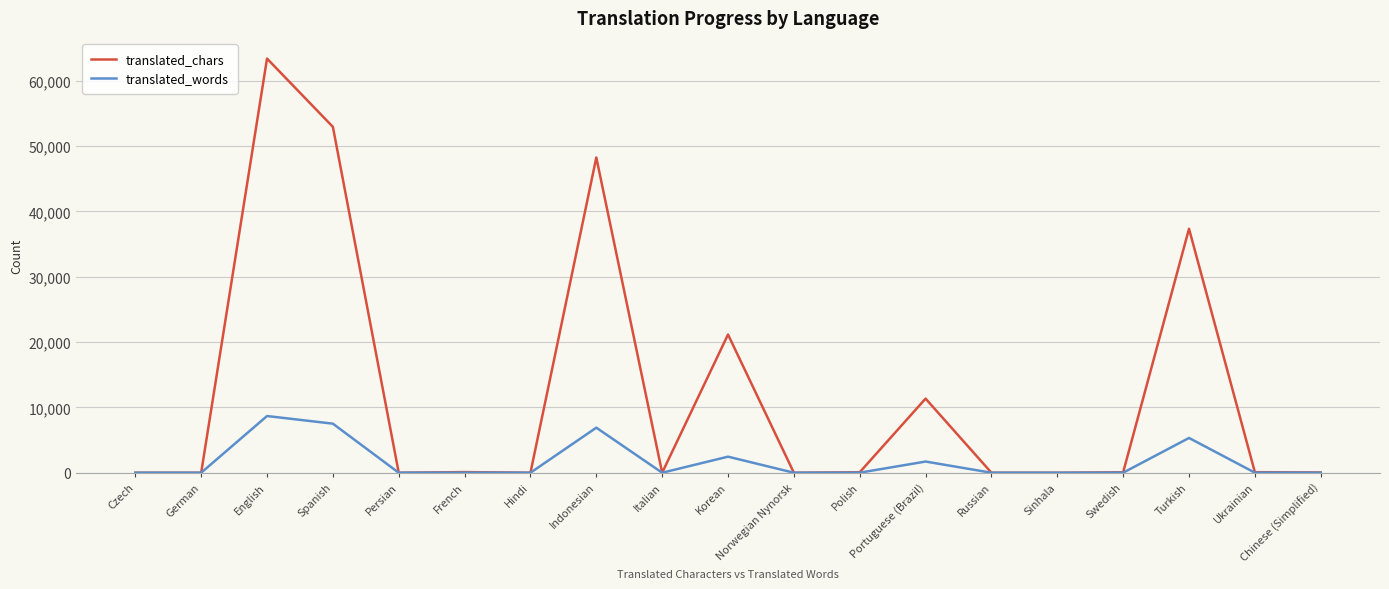

Is it true that translated_chars equals 57409 at Turkish?

False